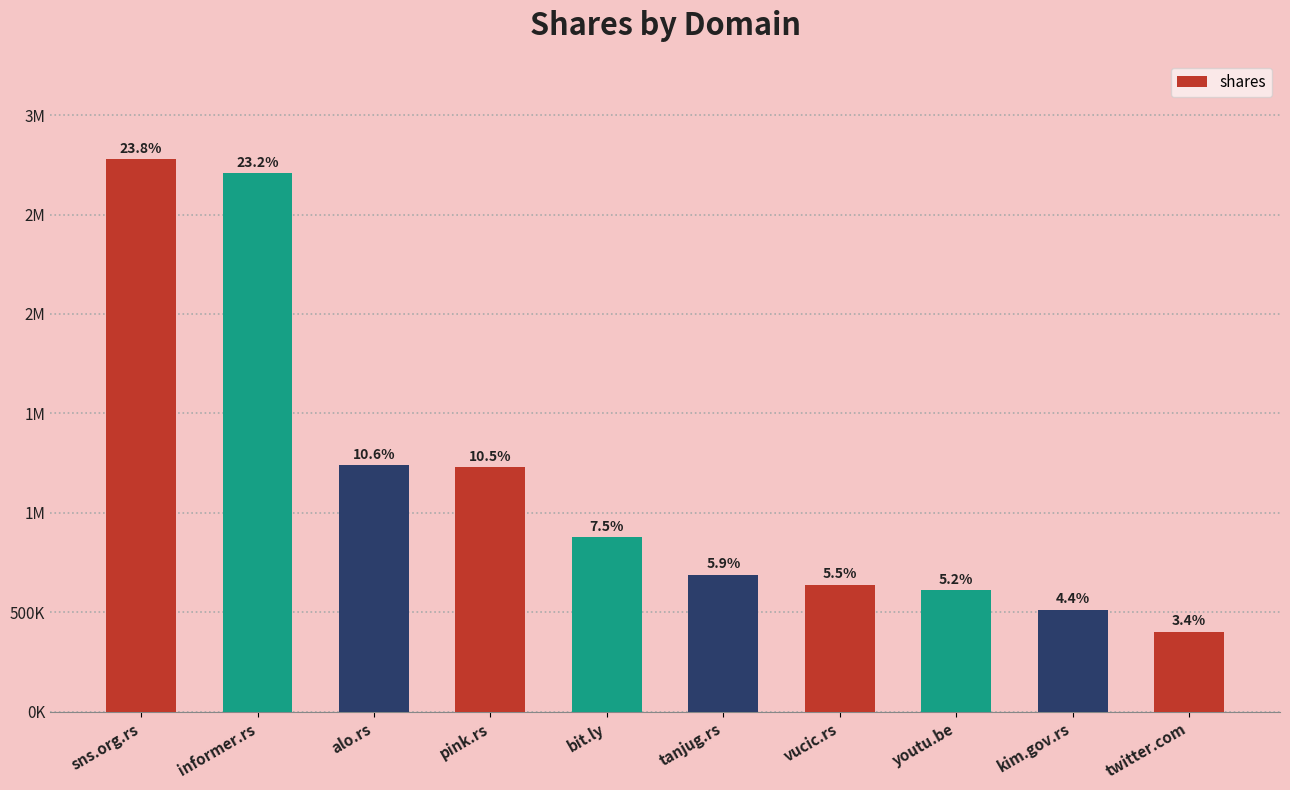

True or false: the data shows 173615 at twitter.com.

False